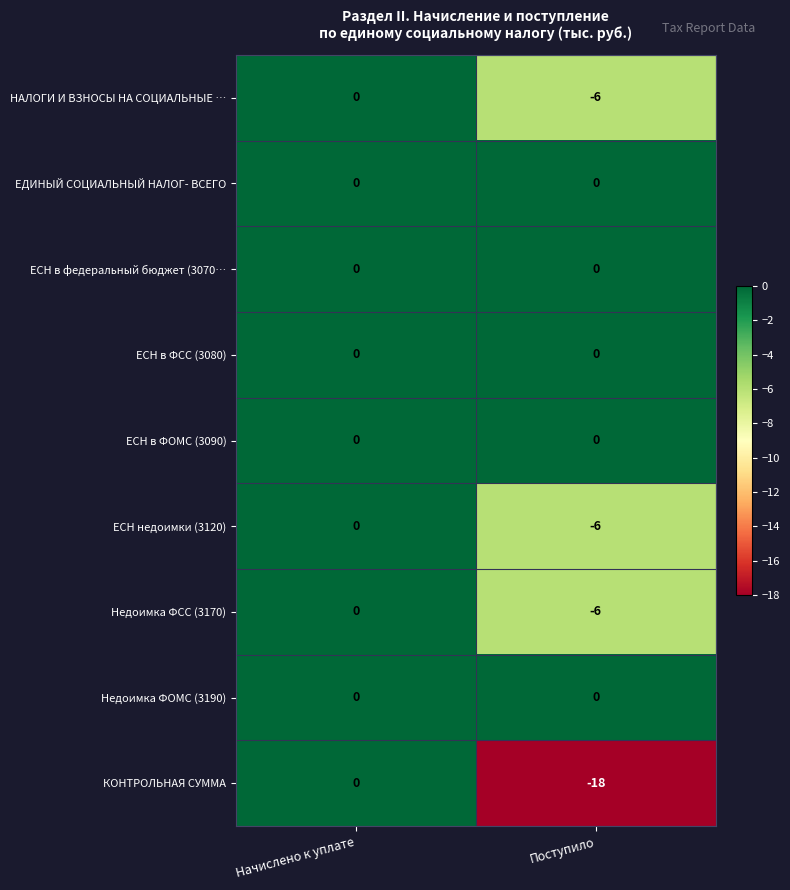

At how many categories does at least one series exceed -2?

2